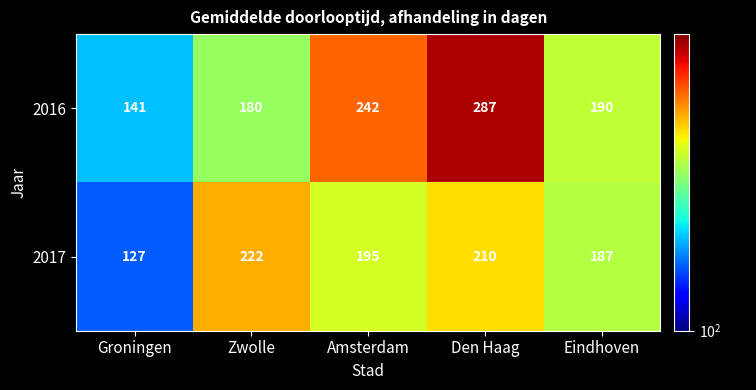

At which category is the sum across all series the highest?

Den Haag